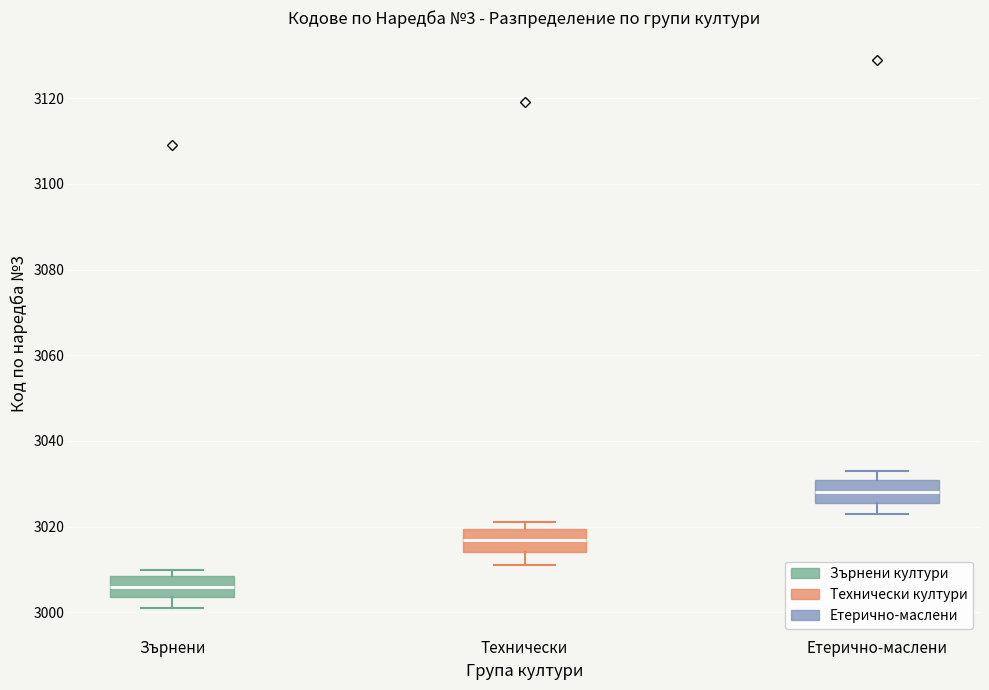

Reading left to right, read every box against the y-axis: the position of its median line, the range the box covers, and the ends of its whiskers. The values are not printed on the chart, so give them approximately, as read against the axis.

Зърнени: median 3006, box 3004 to 3008, whiskers 3002 to 3010
Технически: median 3018, box 3014 to 3020, whiskers 3012 to 3022
Етерично-маслени: median 3028, box 3026 to 3032, whiskers 3024 to 3034